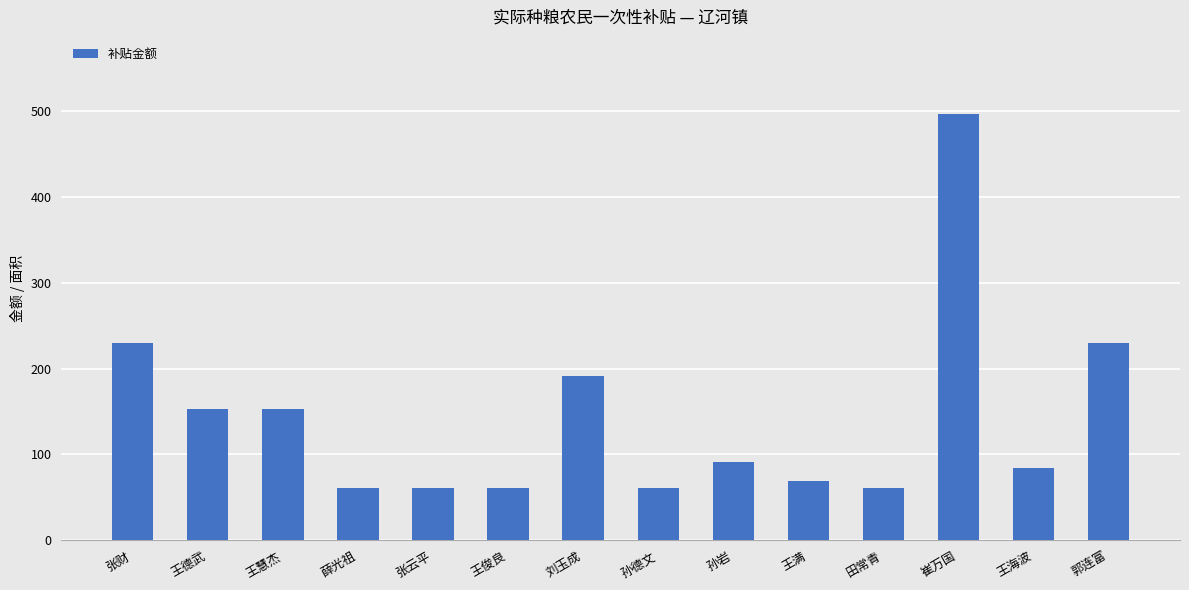

What is the approximate value at 王慧杰?

152.9